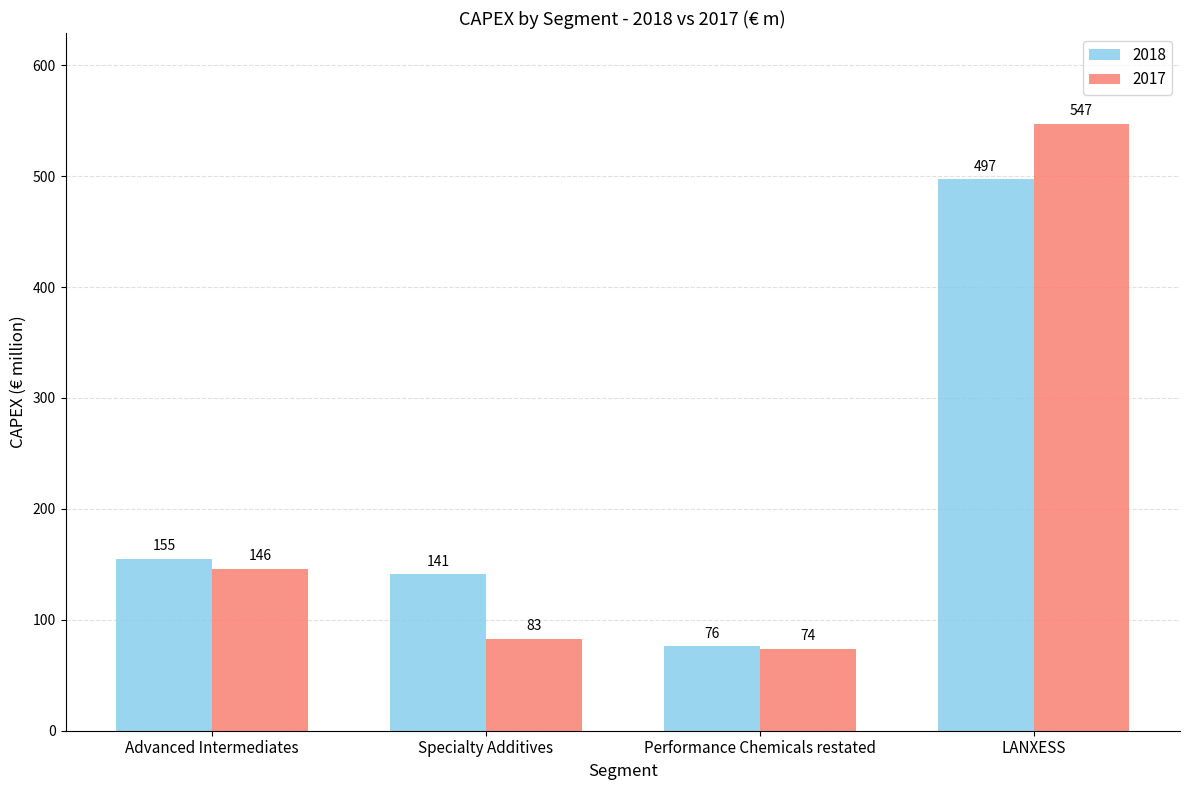

Read the 2018 value at Performance Chemicals restated, to the nearest 10.

80